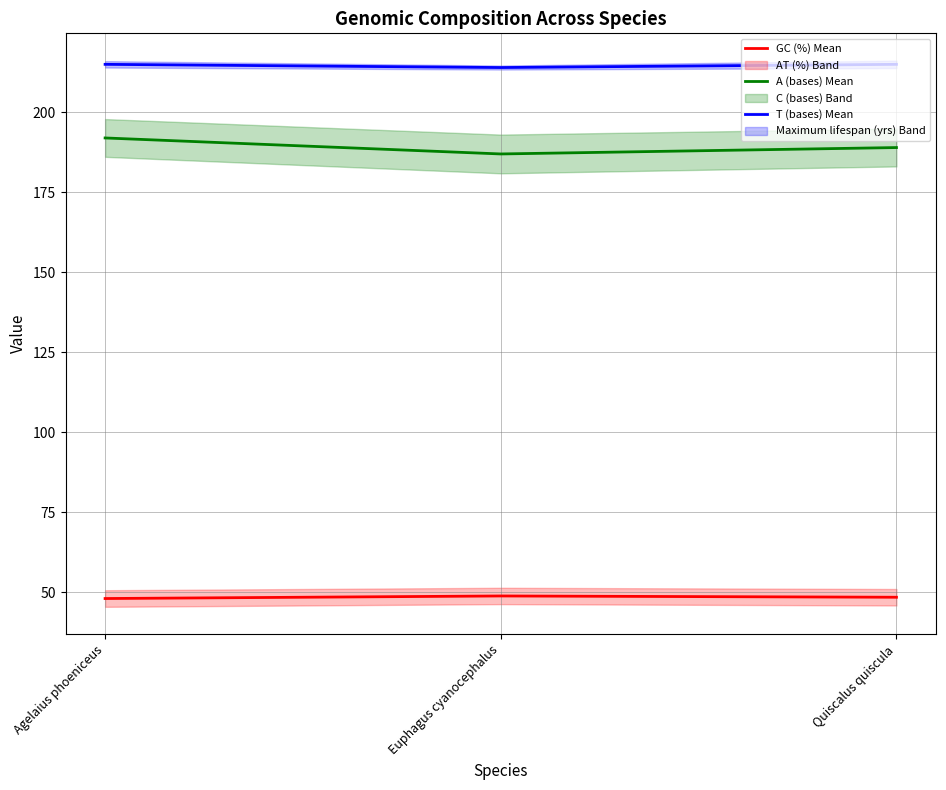

Rank the series at Quiscalus quiscula from lowest to highest value.

GC (%) Mean, A (bases) Mean, T (bases) Mean